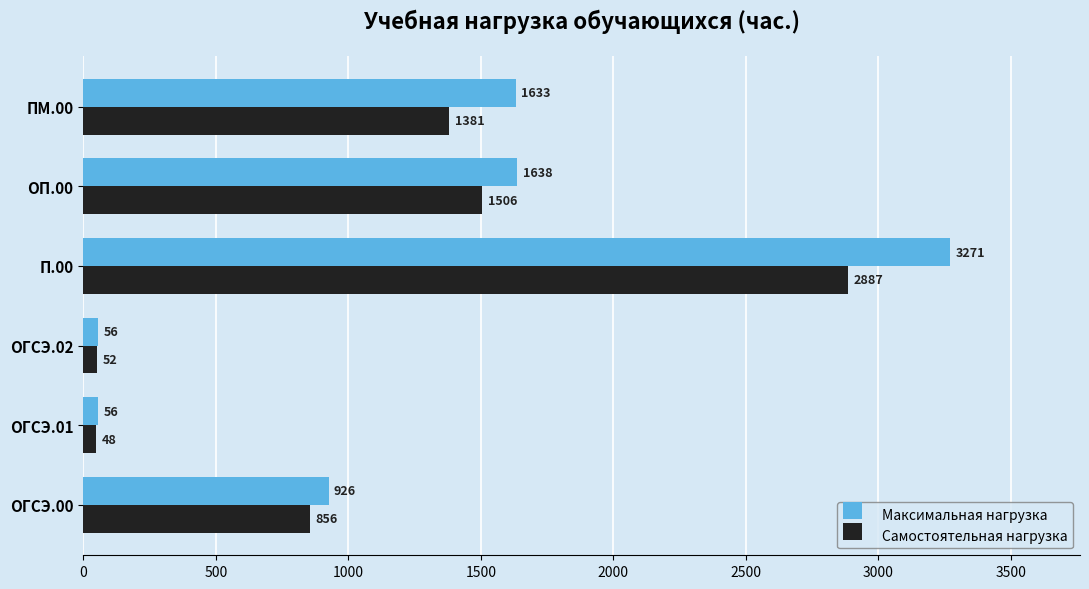

Which series has the widest spread of values?

Максимальная нагрузка